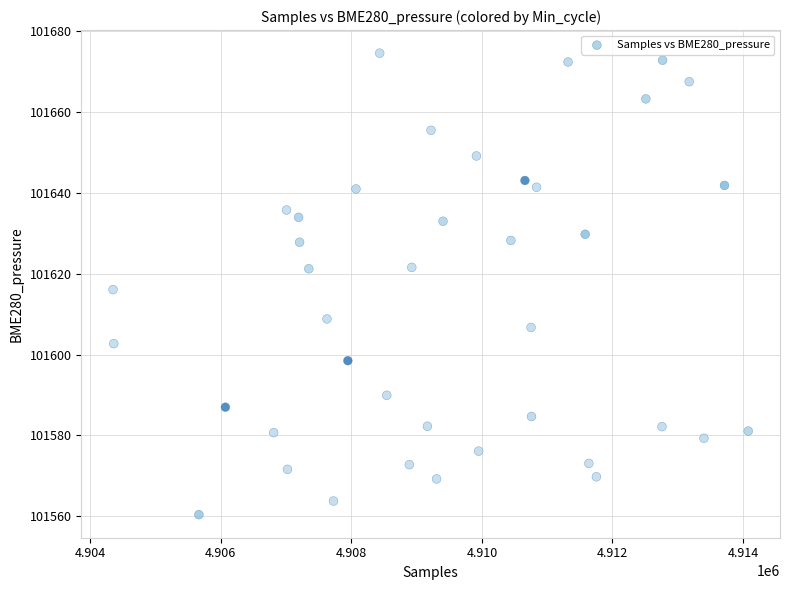

What is the range of Y values (max minus min)?

114.2